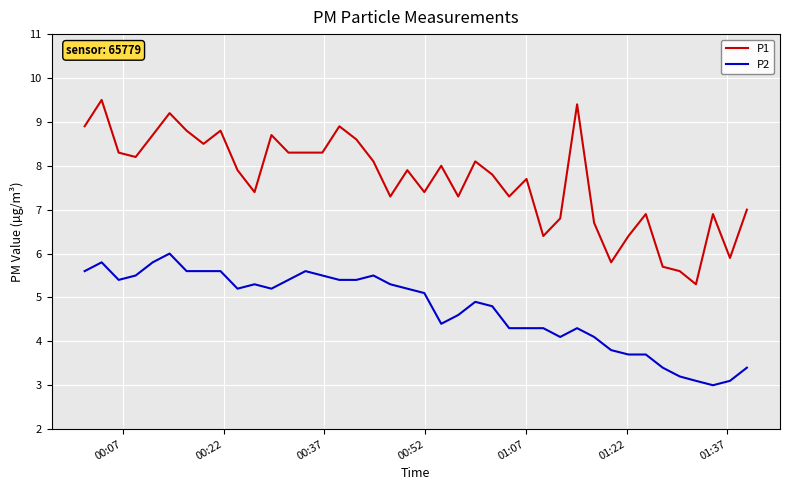

What is the difference between the maximum and minimum values in the P2 series?

3.0